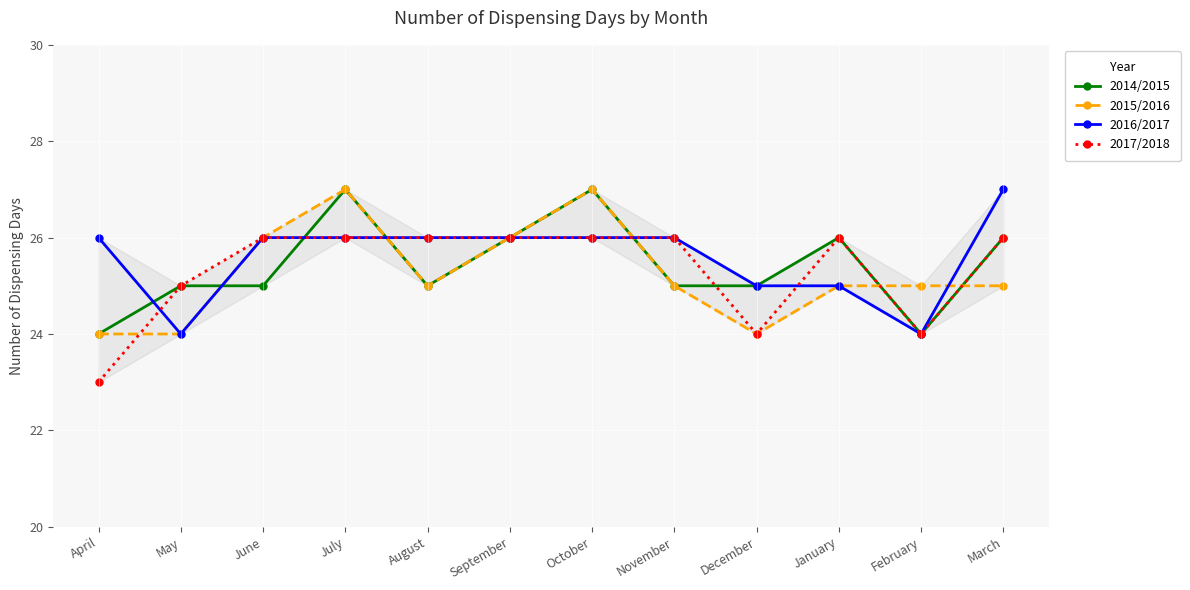

How many data points in 2016/2017 are above 26?

1